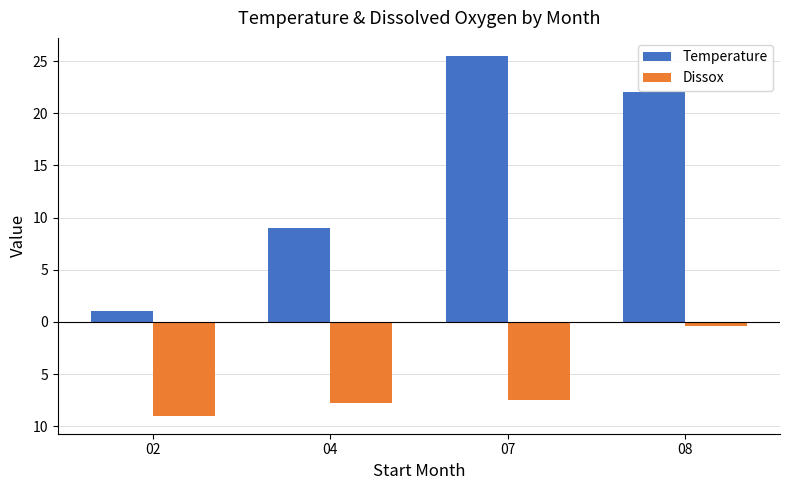

Are the bars horizontal?

No